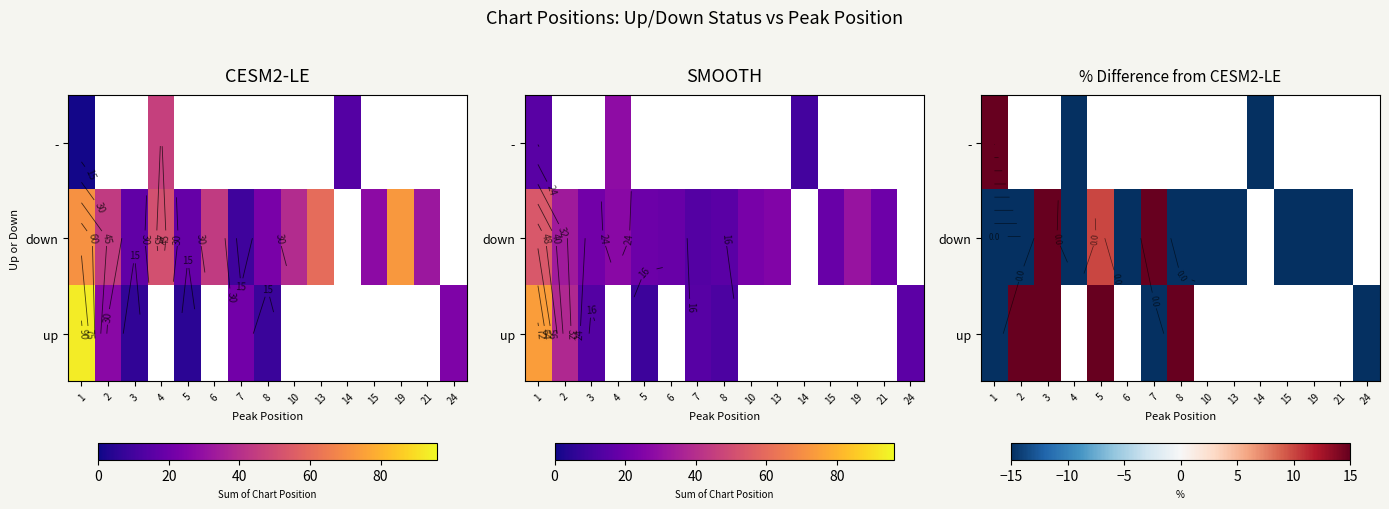

The value of down at 3 is 14.7. True or false?

False